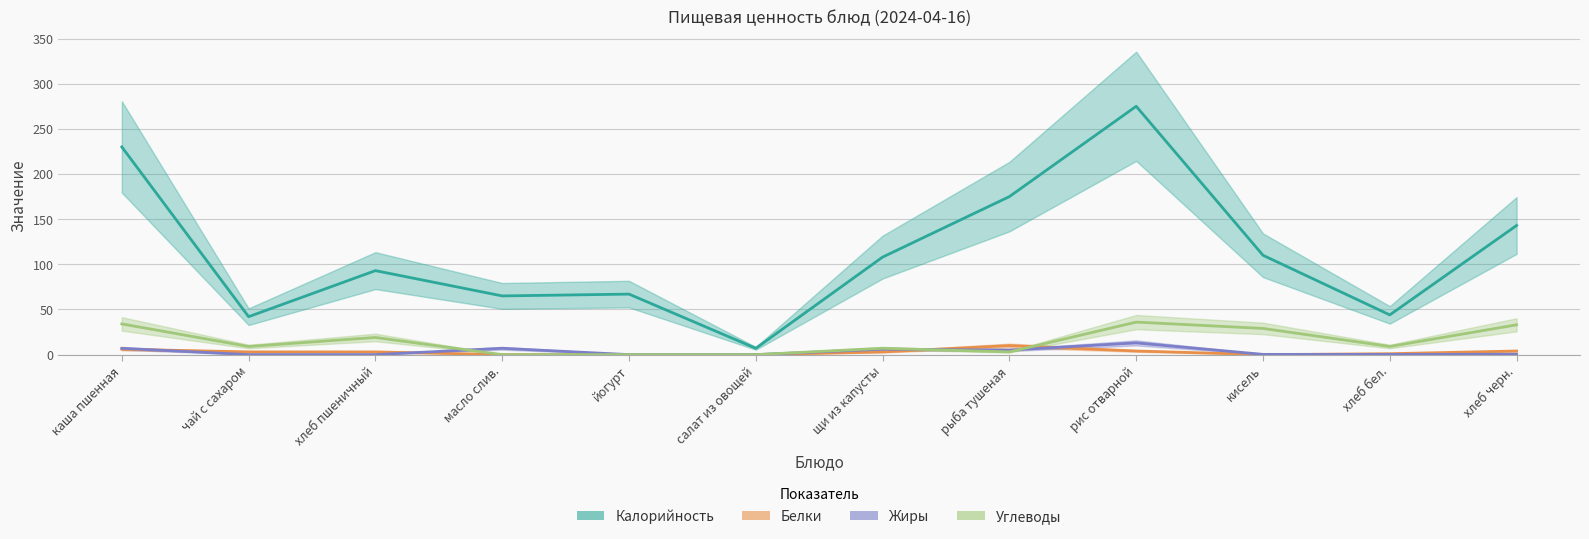

How many Белки values are between 0 and 4?

10